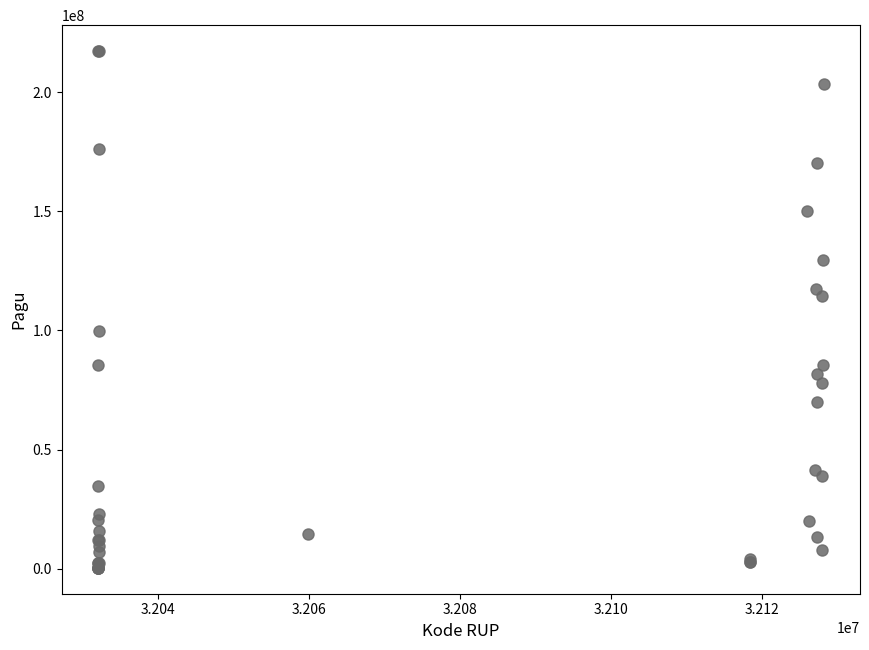

What Y value in the scatter plot is closest to 108830000?

114296000